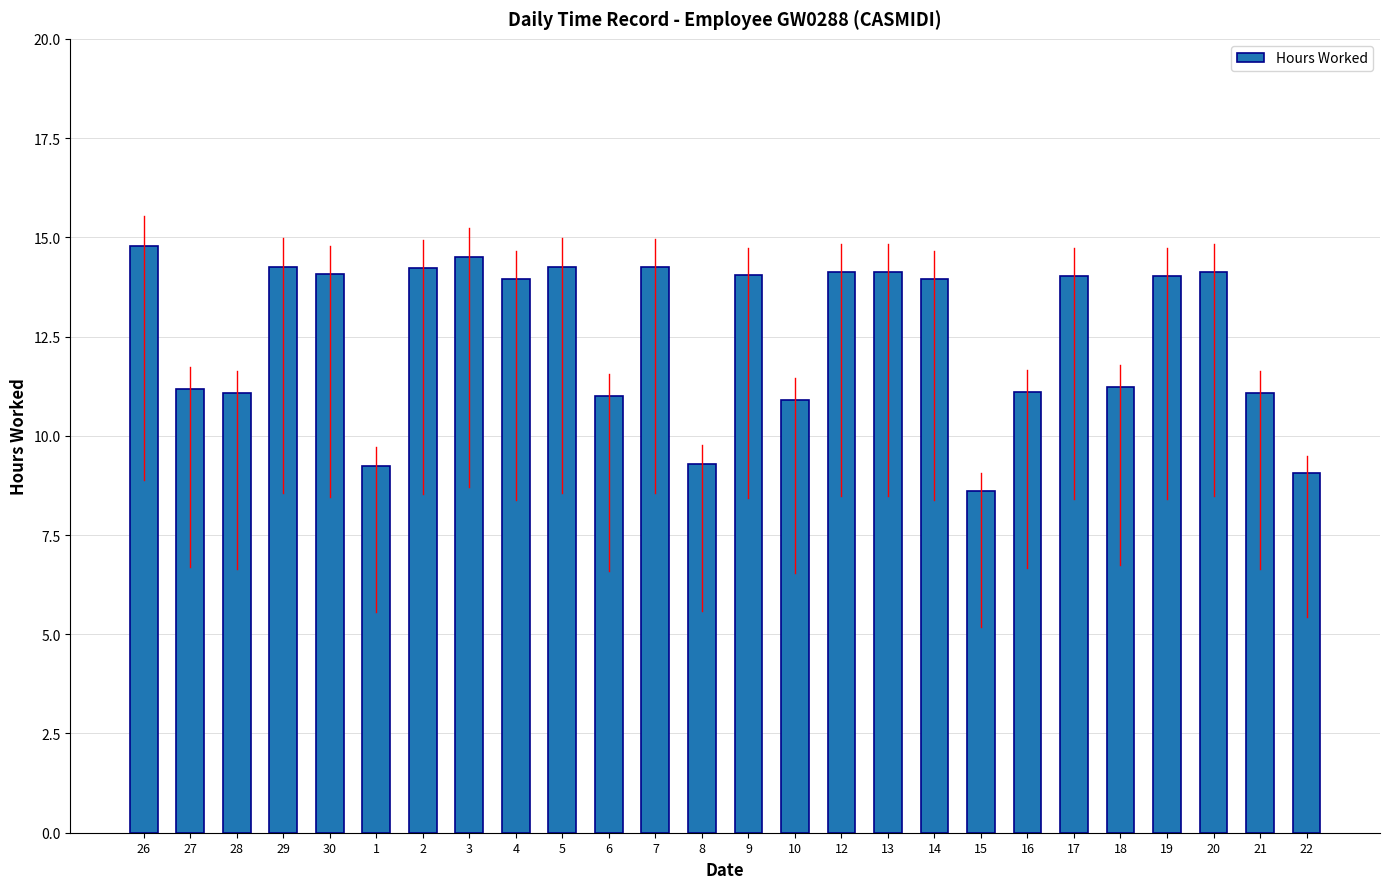

What is the difference between the maximum and minimum values?

6.2